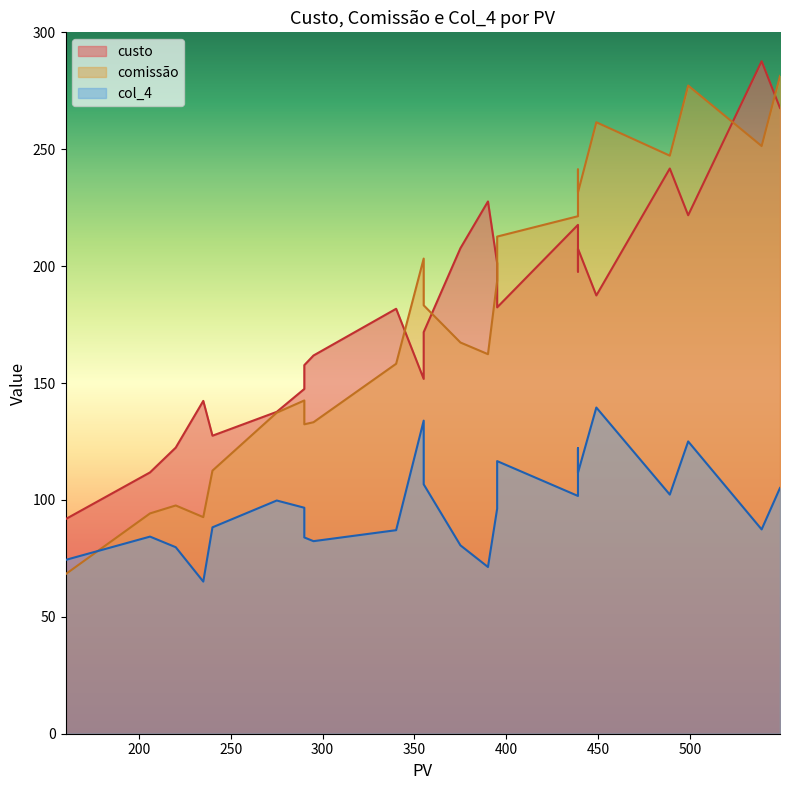

What is the lowest value of the custo series?

91.8